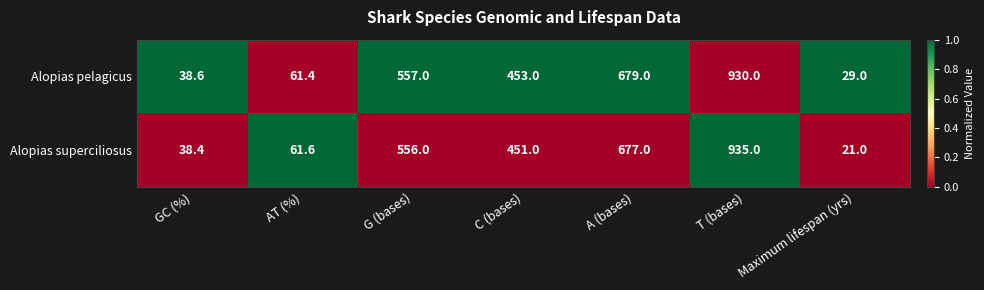

At G (bases), list the series in order from smallest to largest.

Alopias superciliosus, Alopias pelagicus